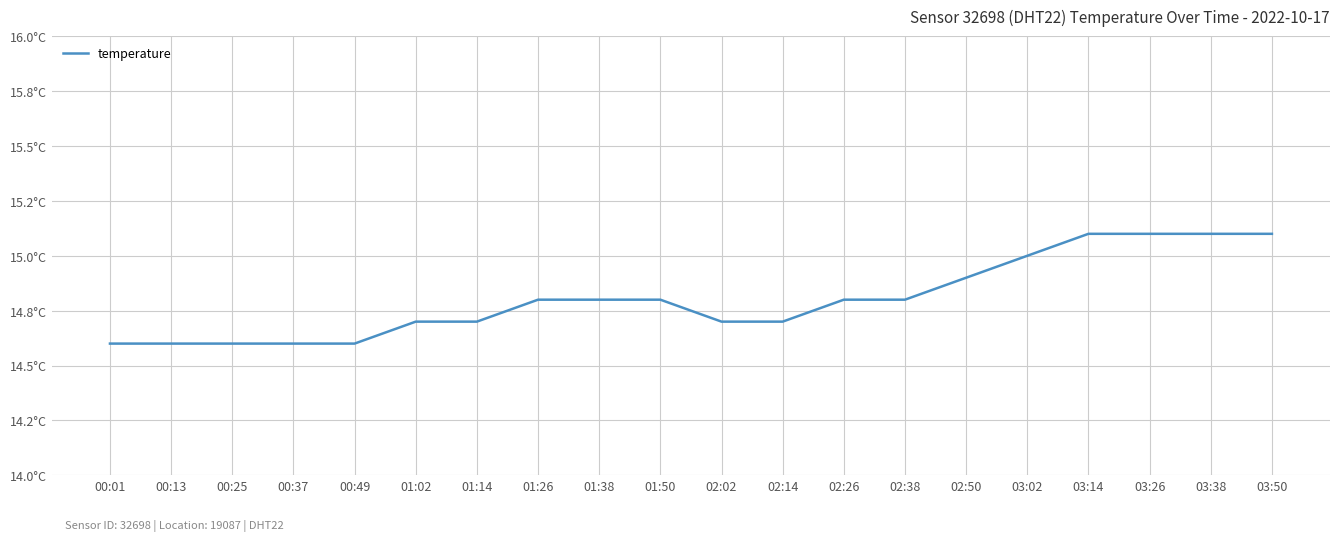

Does the chart have visible grid lines?

Yes